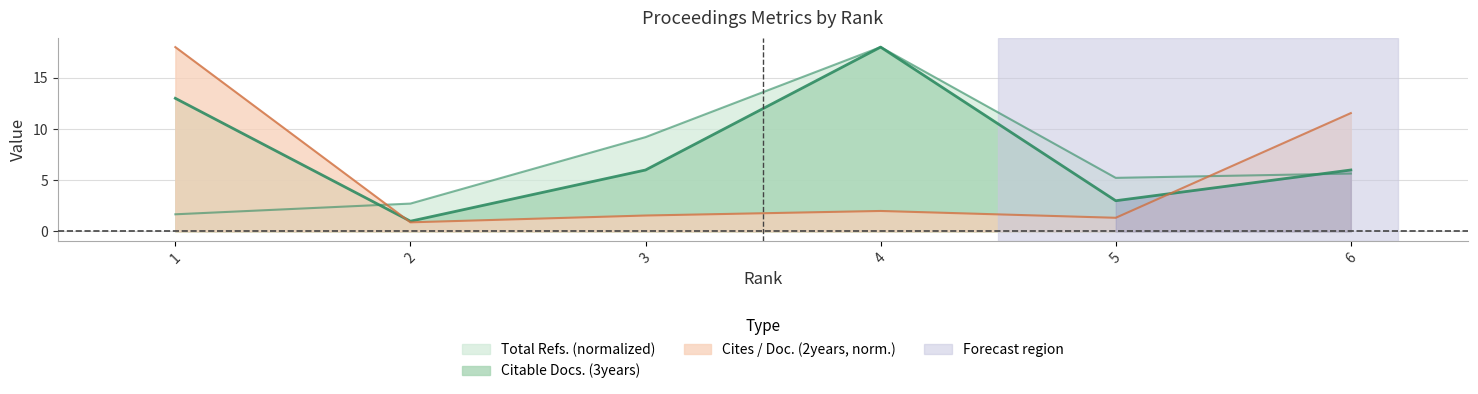

How many values in the Citable Docs. (3years) series are below 6?

2